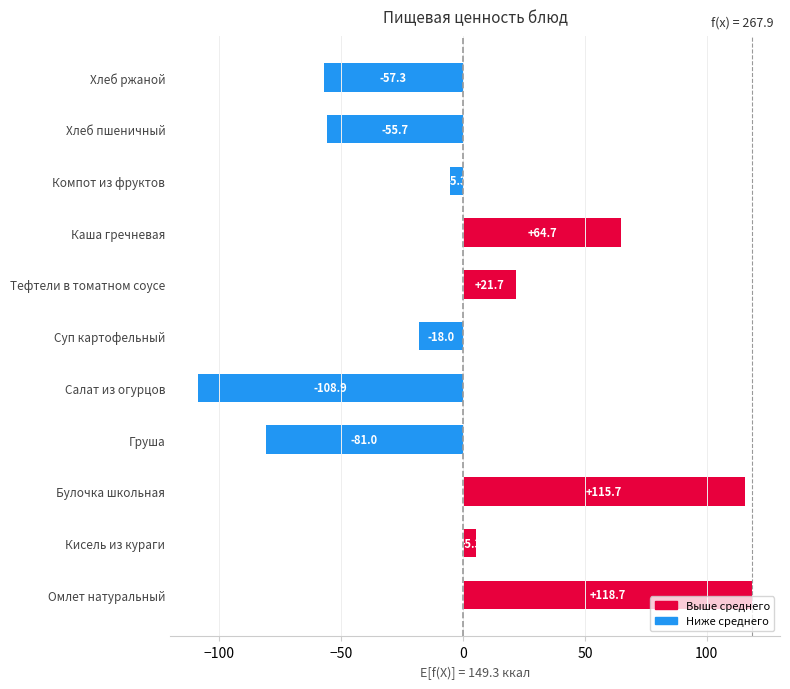

Count the number of data series in this chart.

1